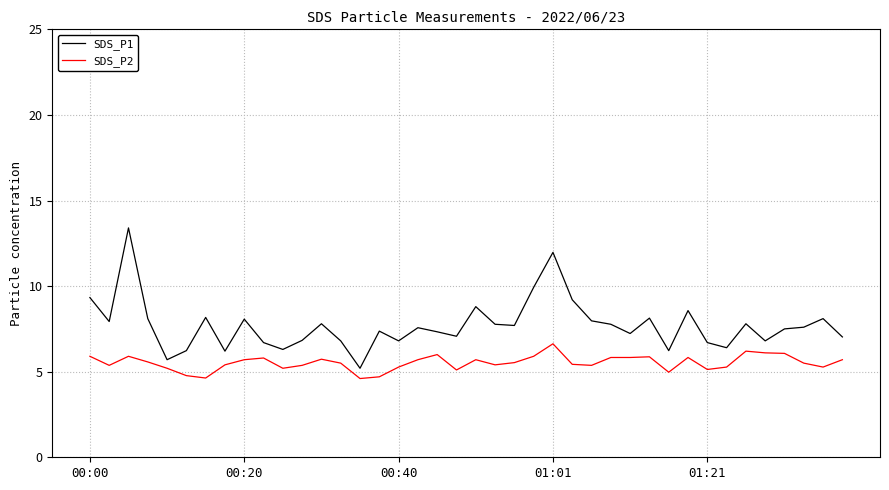

What is the lowest value of the SDS_P1 series?

5.2